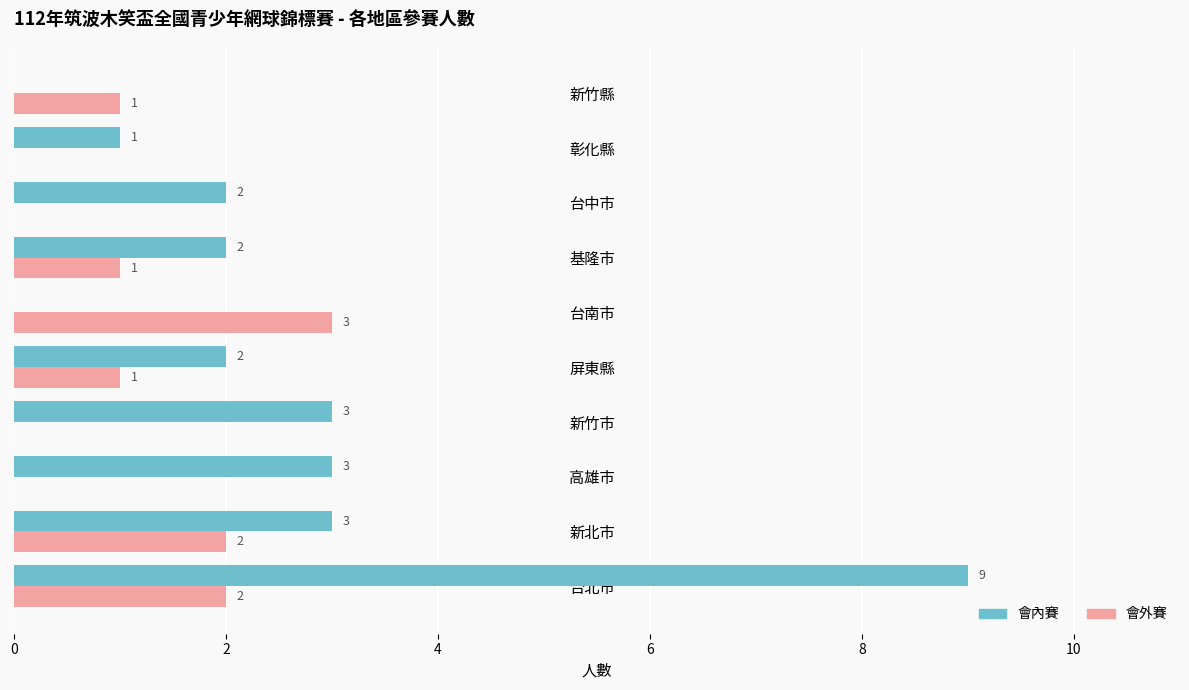

What is the sum of all 會外賽 values?

10